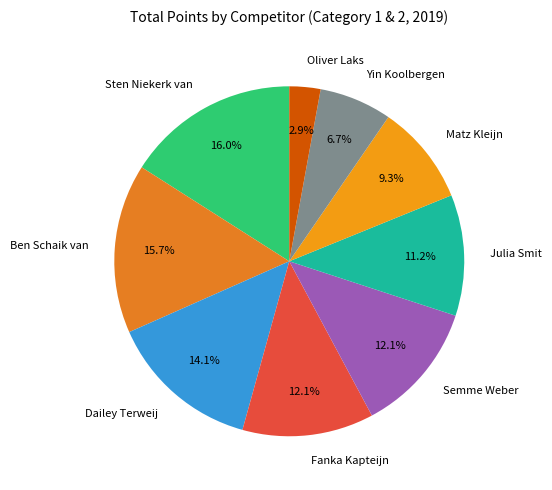

To the nearest percent, what is the difference between the largest and smallest slice percentages?

13%